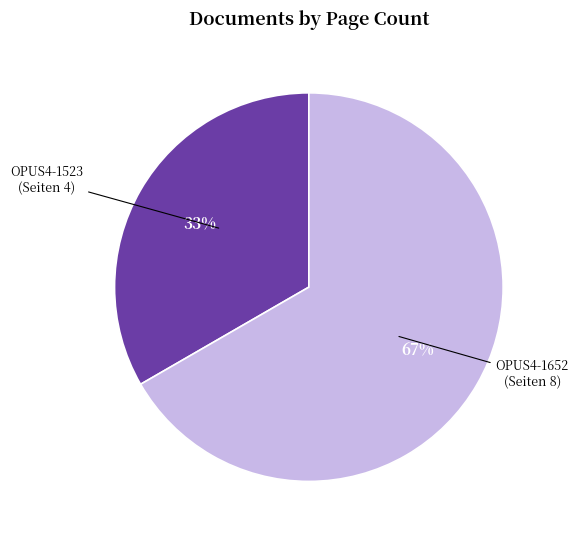

The OPUS4-1652 slice represents 54% of the pie. True or false?

False